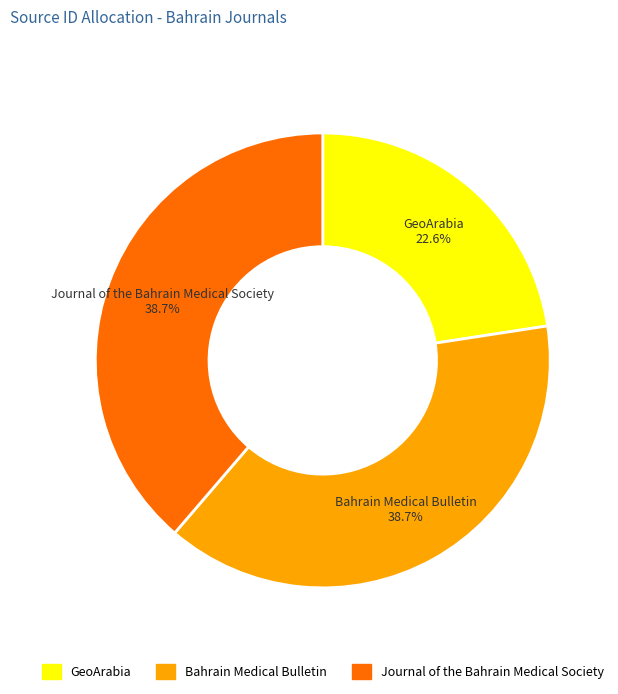

The Journal of the Bahrain Medical Society slice represents 32% of the pie. True or false?

False